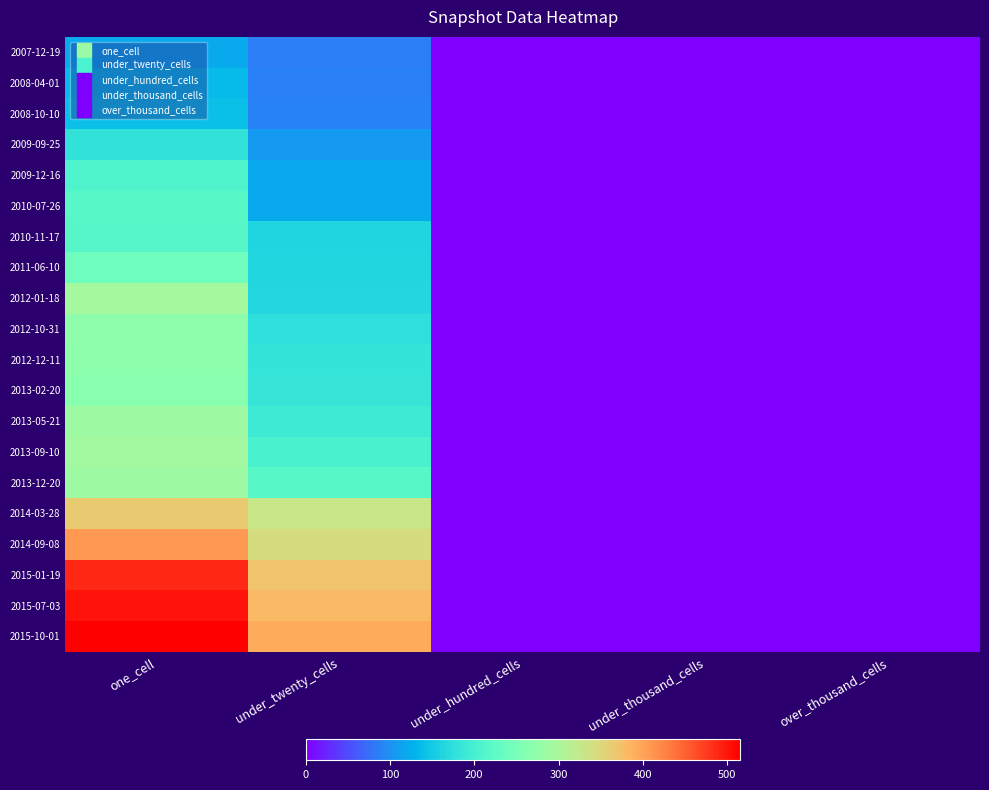

Which series has the widest spread of values?

2015-10-01